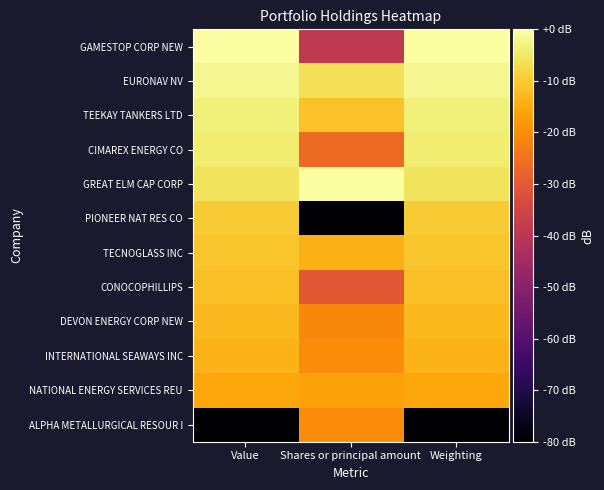

At which category is the sum across all series the highest?

Value